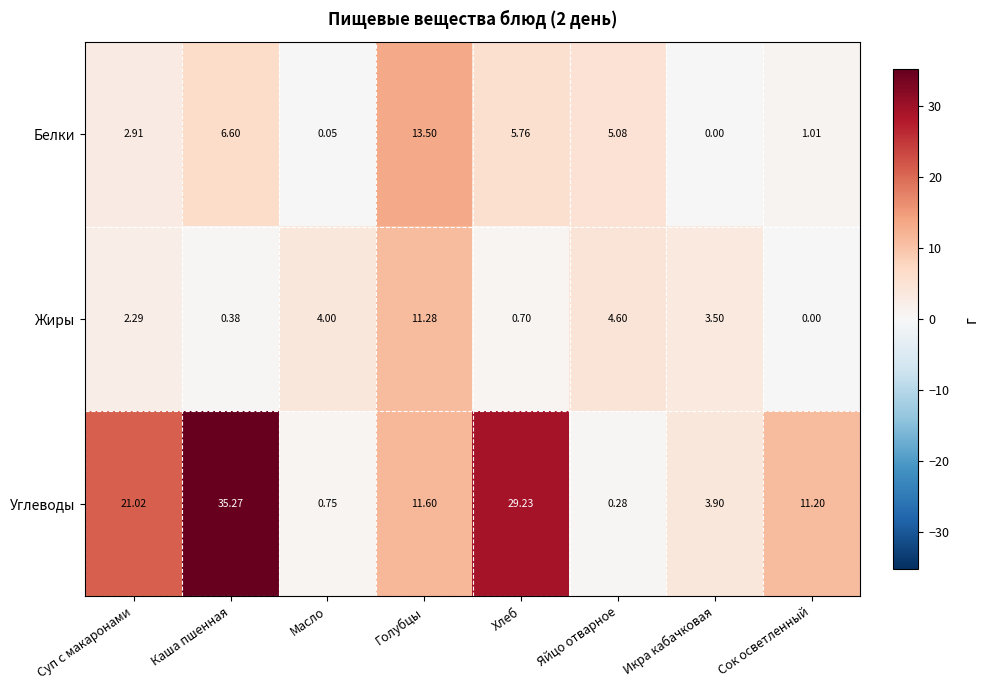

Where is Углеводы nearest to the value 17?

Суп с макаронами